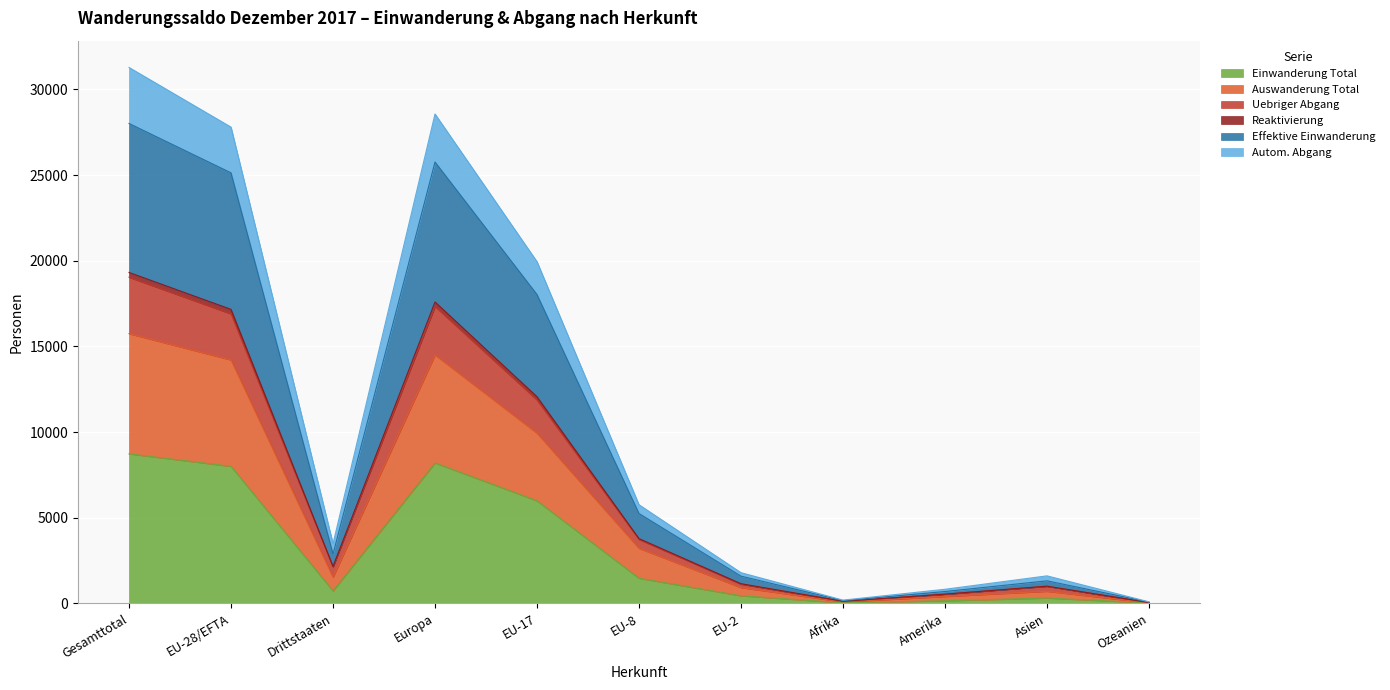

What is the minimum value shown in the chart?

28